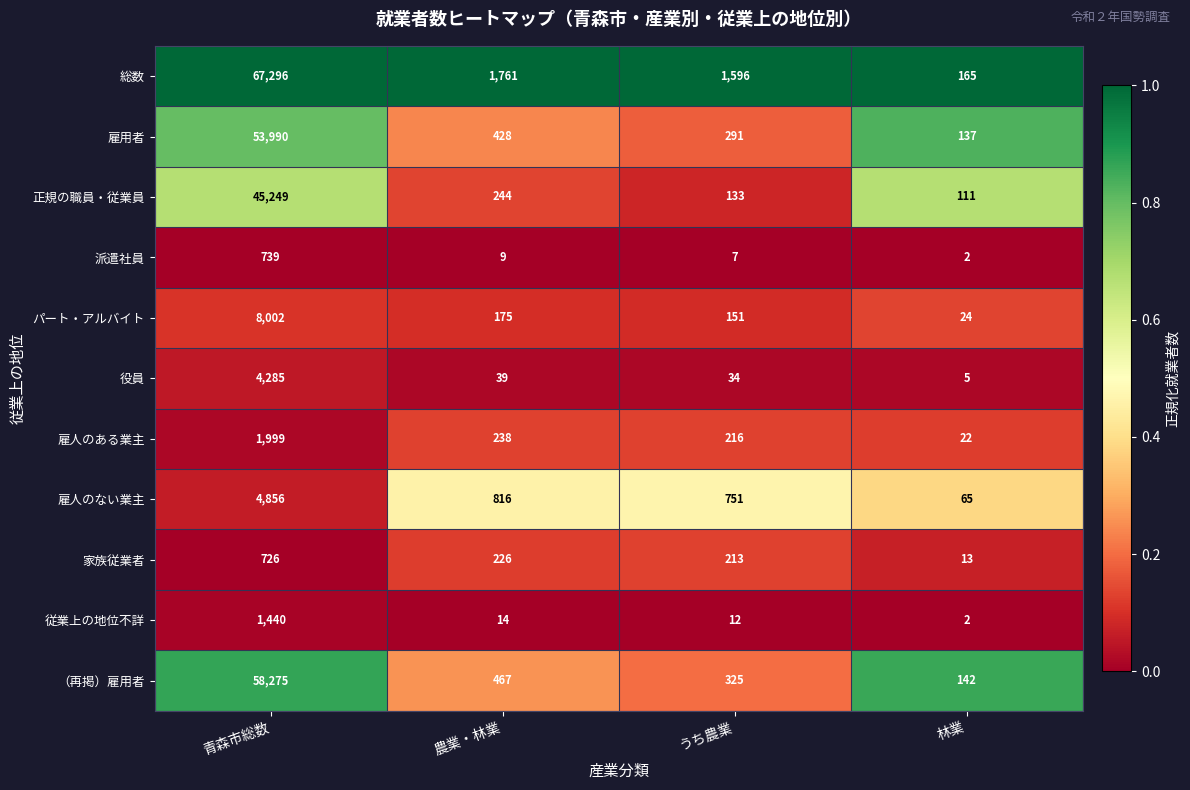

Which series changed the most between 青森市総数 and うち農業?

総数